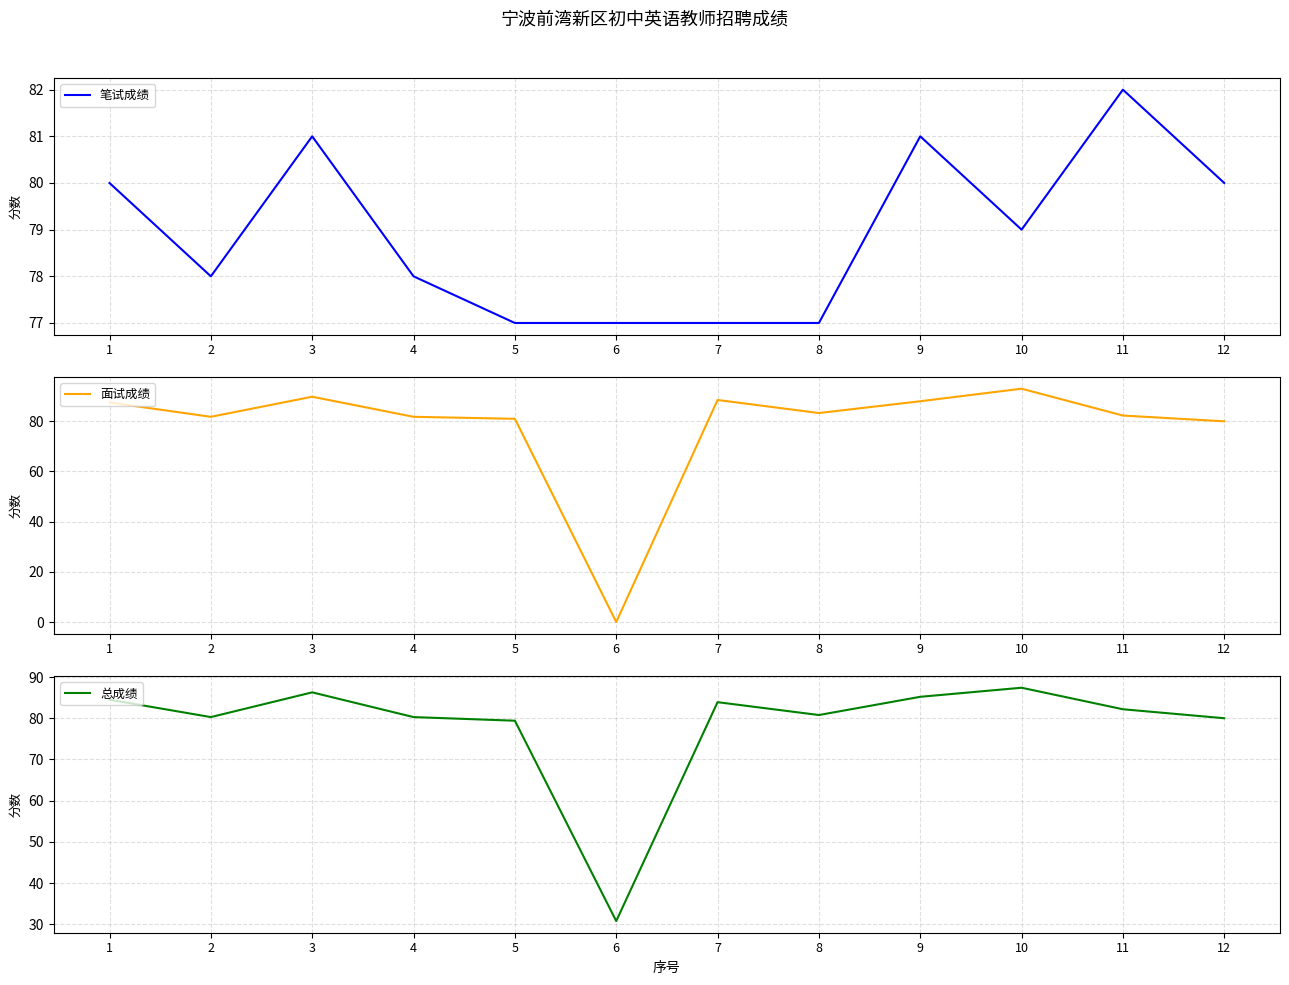

The value of 笔试成绩 at 7 is 77.0. True or false?

True